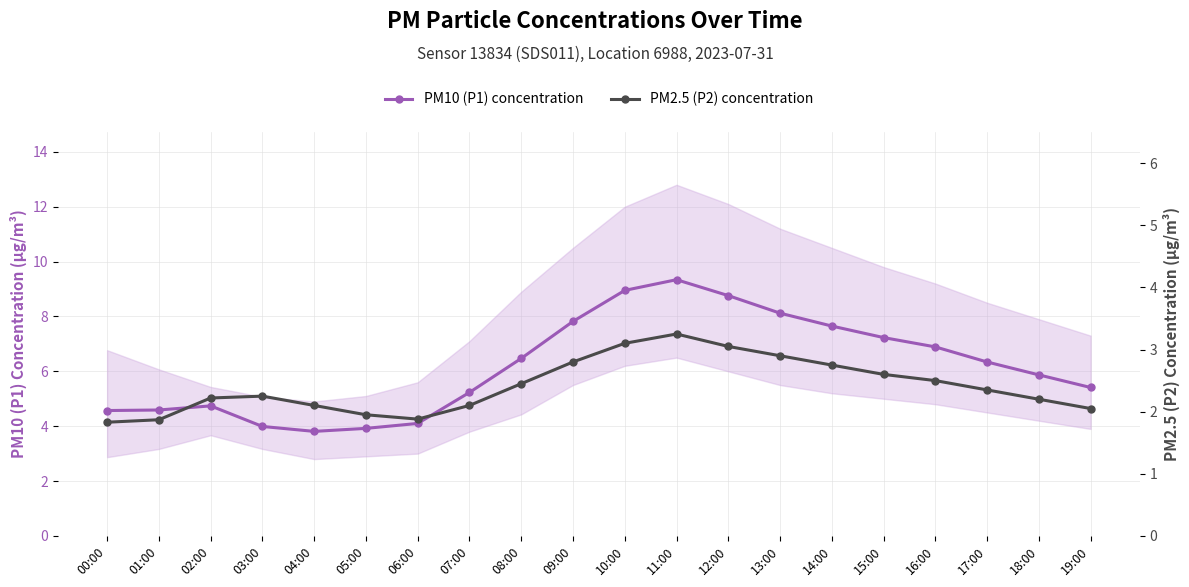

Rank the series at 13:00 from highest to lowest value.

PM10 (P1) concentration, PM2.5 (P2) concentration